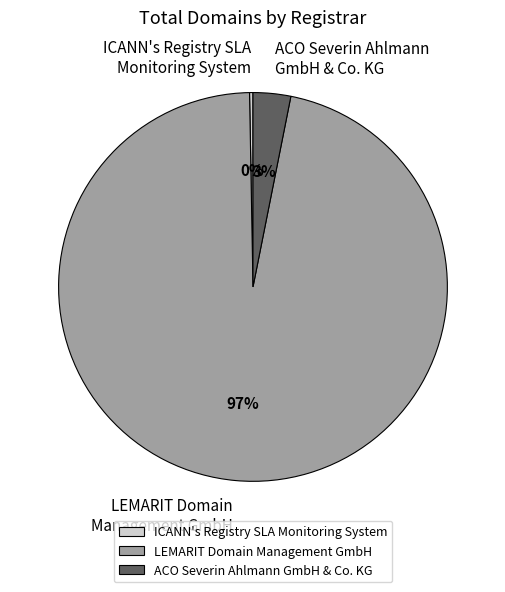

Combined, do ICANN's Registry SLA Monitoring System and ACO Severin Ahlmann GmbH & Co. KG account for over 50%?

No